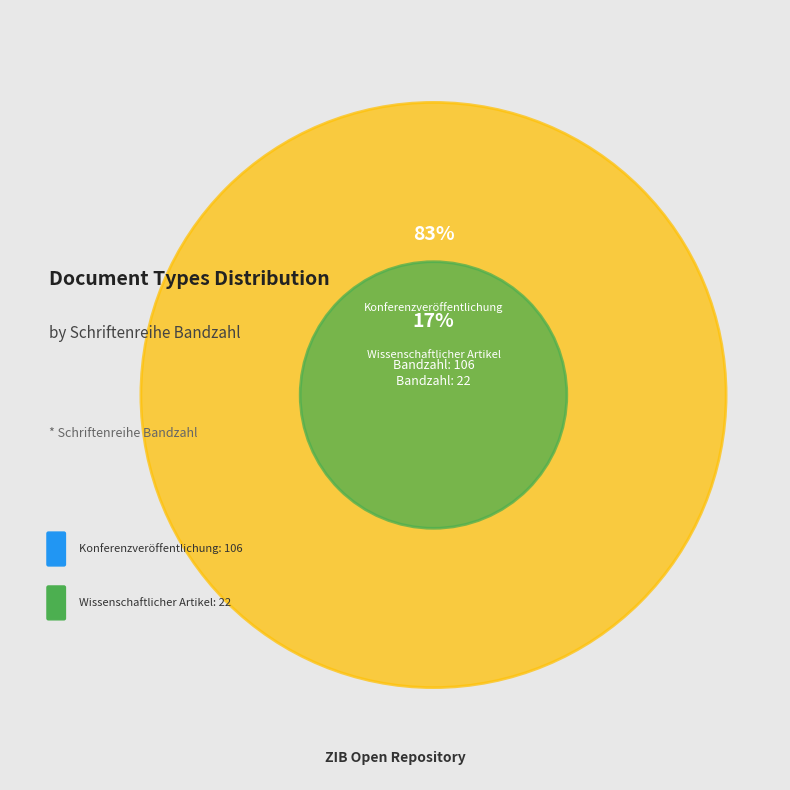

How much of the chart is everything except Konferenzveröffentlichung?

17.2%